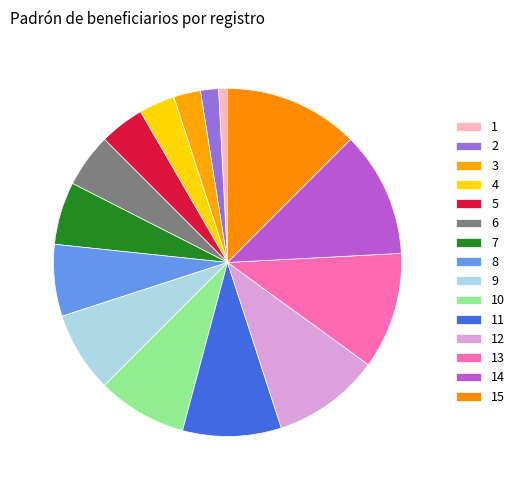

To the nearest percent, what is the difference between the largest and smallest slice percentages?

12%